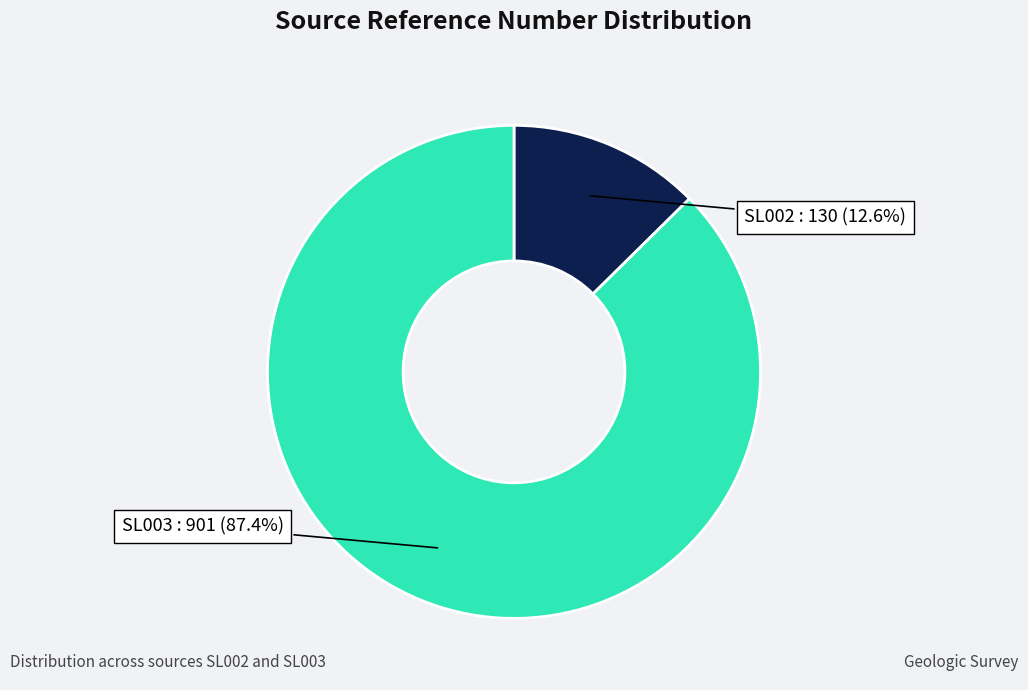

Which category accounts for the majority?

SL003